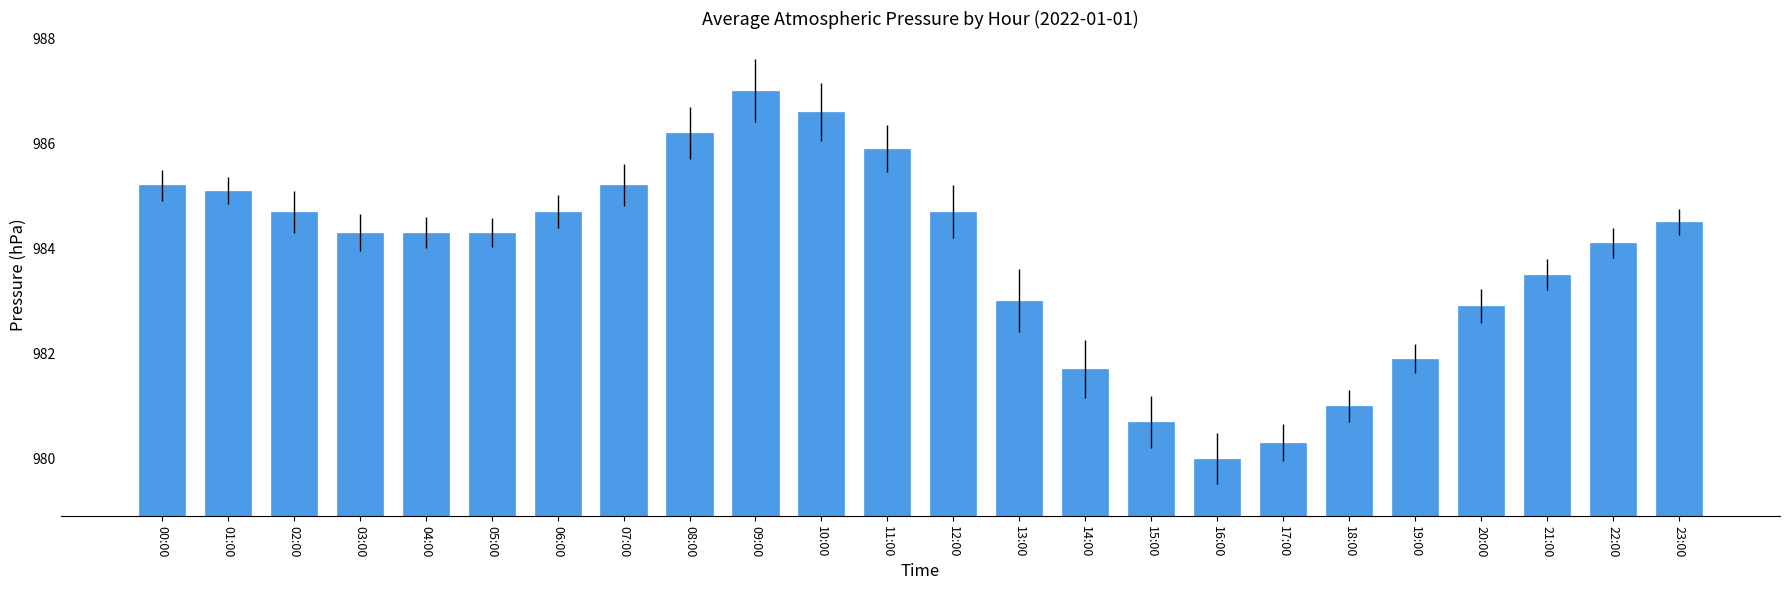

Is it true that the value at 14:00 is 981.7?

True